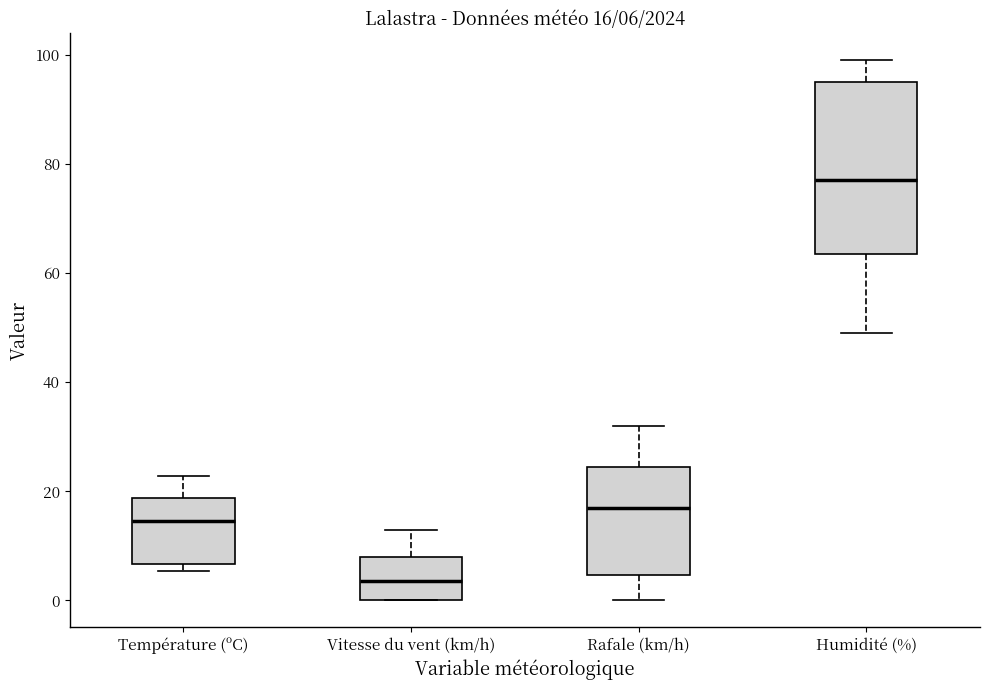

Which box is the tallest, from its lower edge to its upper edge?

Humidité (%)